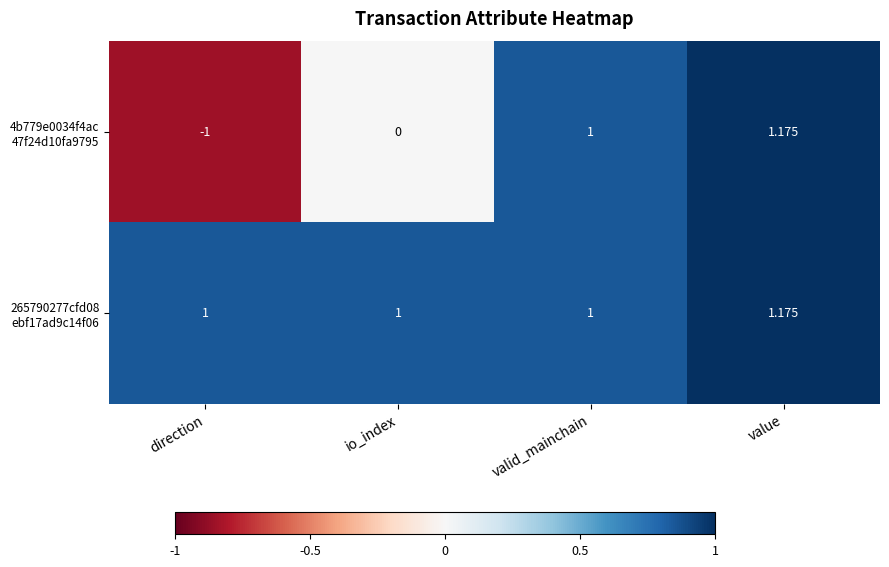

Which category has the highest value across all series?

value